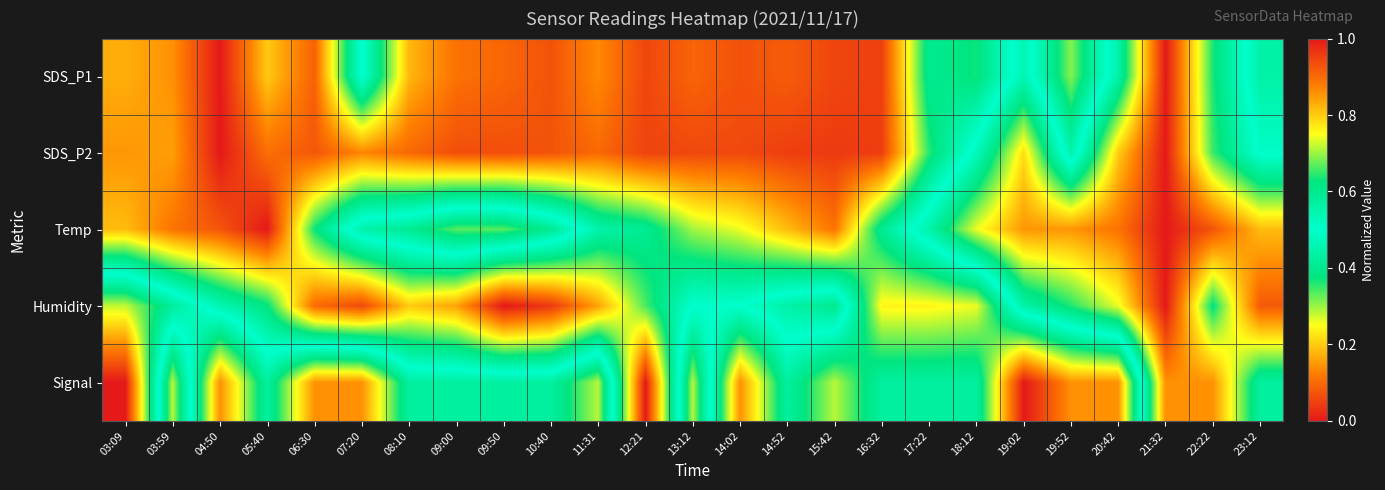

Reading left to right, what are all the values shown in this chart?

SDS_P1: 03:09=0.2	03:59=0.1	04:50=0.0	05:40=0.2	06:30=0.1	07:20=0.5	08:10=0.2	09:00=0.1	09:50=0.1	10:40=0.1	11:31=0.1	12:21=0.1	13:12=0.1	14:02=0.1	14:52=0.1	15:42=0.1	16:32=0.0	17:22=0.4	18:12=0.4	19:02=0.5	19:52=0.3	20:42=0.6	21:32=1.0	22:22=0.6	23:12=0.4
SDS_P2: 03:09=0.1	03:59=0.2	04:50=0.0	05:40=0.1	06:30=0.1	07:20=0.1	08:10=0.1	09:00=0.1	09:50=0.1	10:40=0.1	11:31=0.1	12:21=0.1	13:12=0.1	14:02=0.1	14:52=0.0	15:42=0.0	16:32=0.0	17:22=0.4	18:12=0.5	19:02=0.8	19:52=0.4	20:42=0.8	21:32=1.0	22:22=0.7	23:12=0.5
Temp: 03:09=0.2	03:59=0.1	04:50=0.1	05:40=0.0	06:30=0.4	07:20=0.6	08:10=0.6	09:00=0.7	09:50=0.7	10:40=0.6	11:31=0.4	12:21=0.4	13:12=0.3	14:02=0.3	14:52=0.2	15:42=0.1	16:32=0.4	17:22=0.6	18:12=0.7	19:02=0.9	19:52=0.9	20:42=0.9	21:32=1.0	22:22=0.9	23:12=0.8
Humidity: 03:09=0.7	03:59=0.6	04:50=0.5	05:40=0.4	06:30=0.1	07:20=0.1	08:10=0.2	09:00=0.2	09:50=0.0	10:40=0.0	11:31=0.2	12:21=0.3	13:12=0.5	14:02=0.5	14:52=0.6	15:42=0.6	16:32=0.2	17:22=0.2	18:12=0.3	19:02=0.6	19:52=0.6	20:42=0.7	21:32=1.0	22:22=0.6	23:12=0.9
Signal: 03:09=1.0	03:59=0.3	04:50=0.9	05:40=0.6	06:30=0.9	07:20=0.9	08:10=0.6	09:00=0.6	09:50=0.6	10:40=0.6	11:31=0.7	12:21=0.0	13:12=0.7	14:02=0.1	14:52=0.4	15:42=0.3	16:32=0.4	17:22=0.4	18:12=0.4	19:02=0.0	19:52=0.1	20:42=0.1	21:32=0.9	22:22=0.9	23:12=0.6